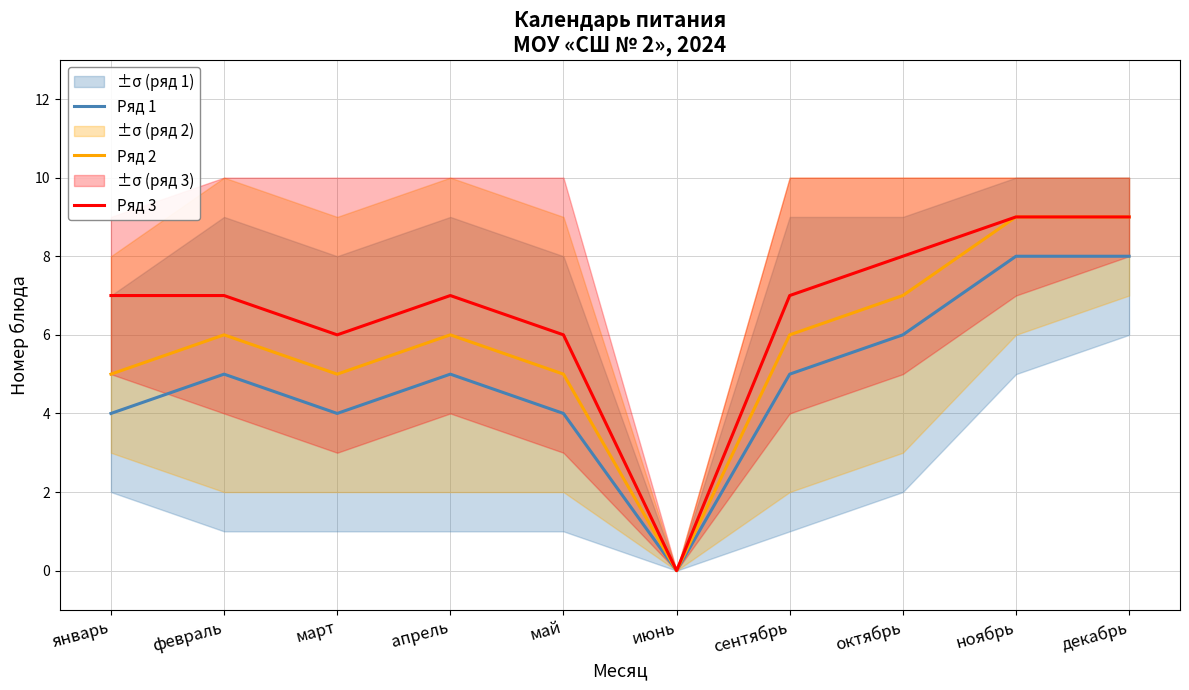

What position from the left is май?

5